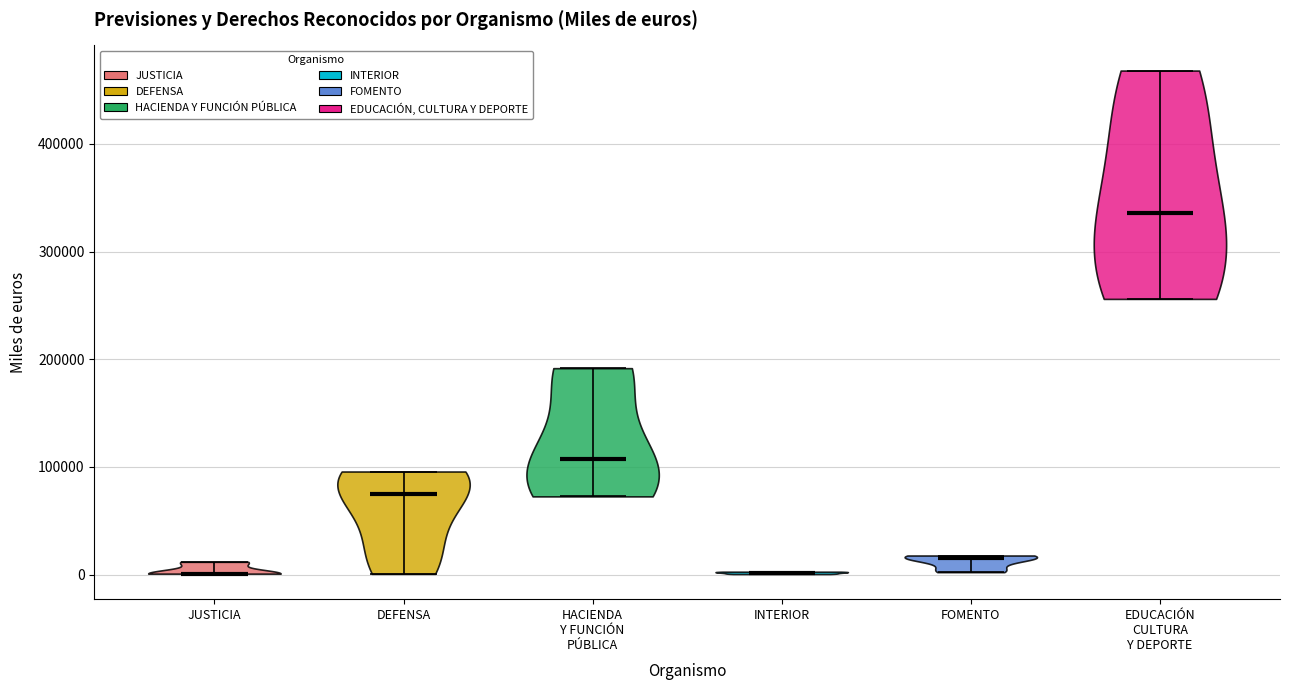

Where does the median line of the violin for INTERIOR sit on the y-axis? The values are not printed on the chart, so give them approximately, as read against the axis.

0